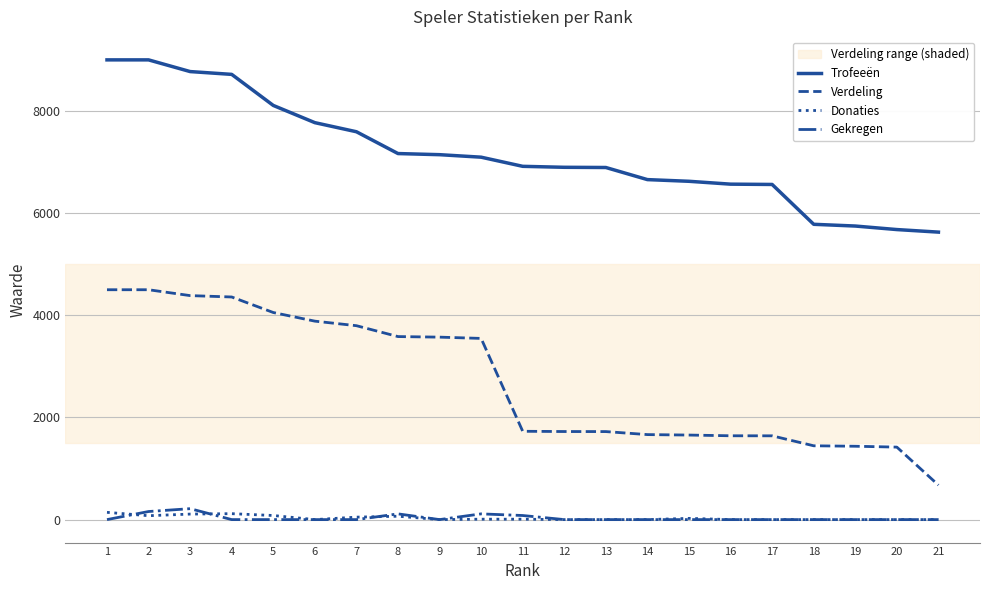

True or false: Trofeeën and Donaties cross at least once.

False